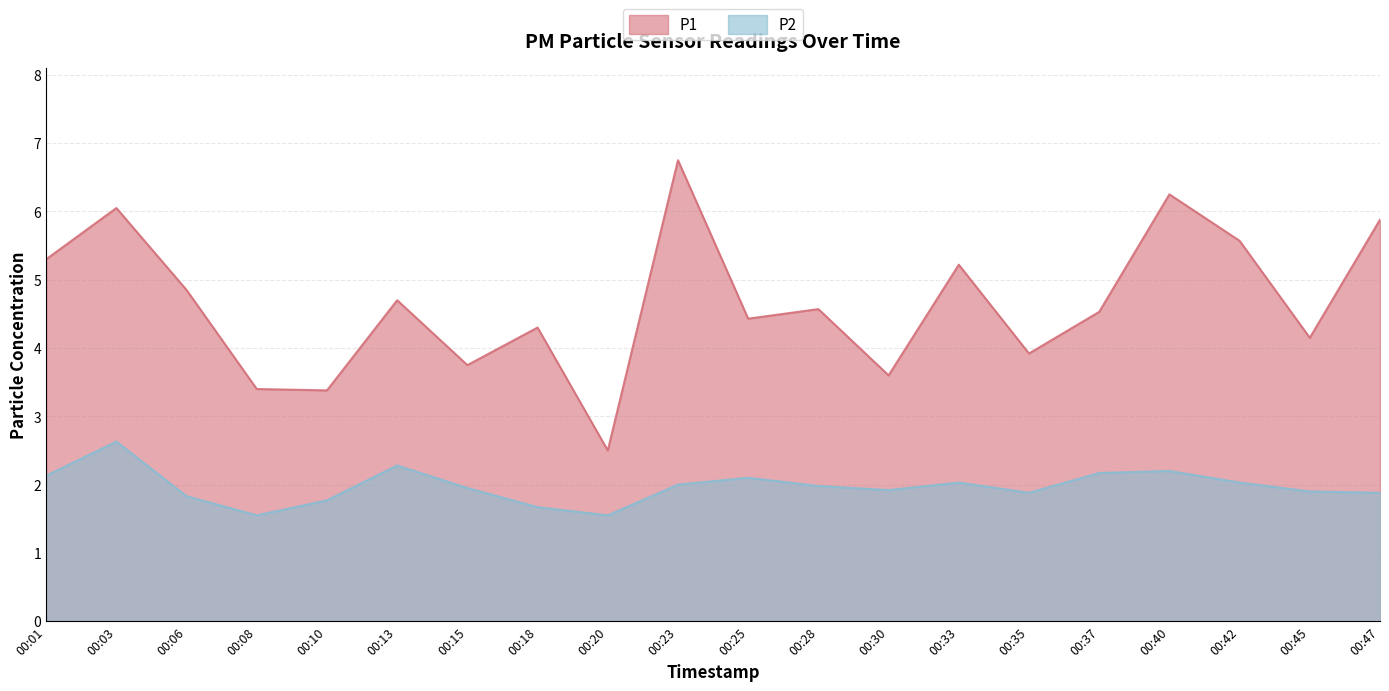

Rank the series by their maximum value, from lowest to highest.

P2, P1